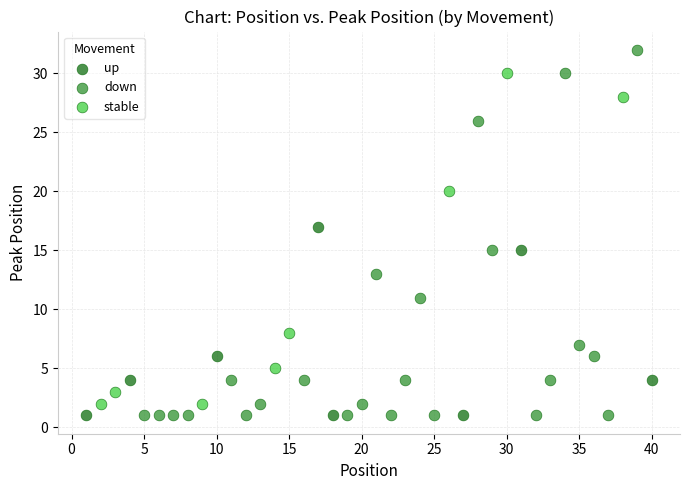

Which series has the widest spread of Y values?

down